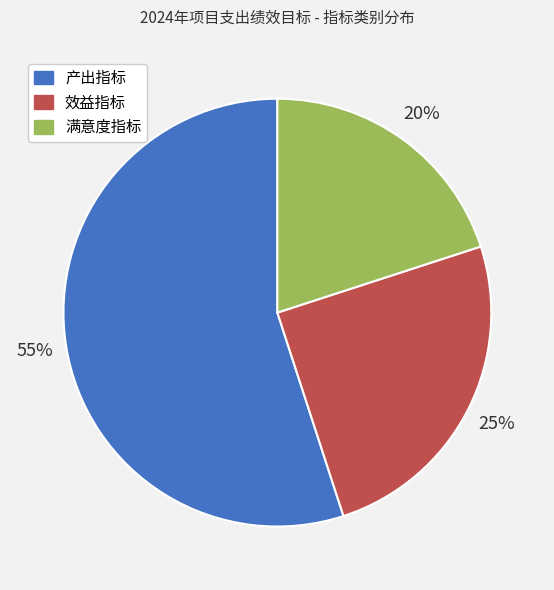

The 满意度指标 slice represents 20% of the pie. True or false?

True